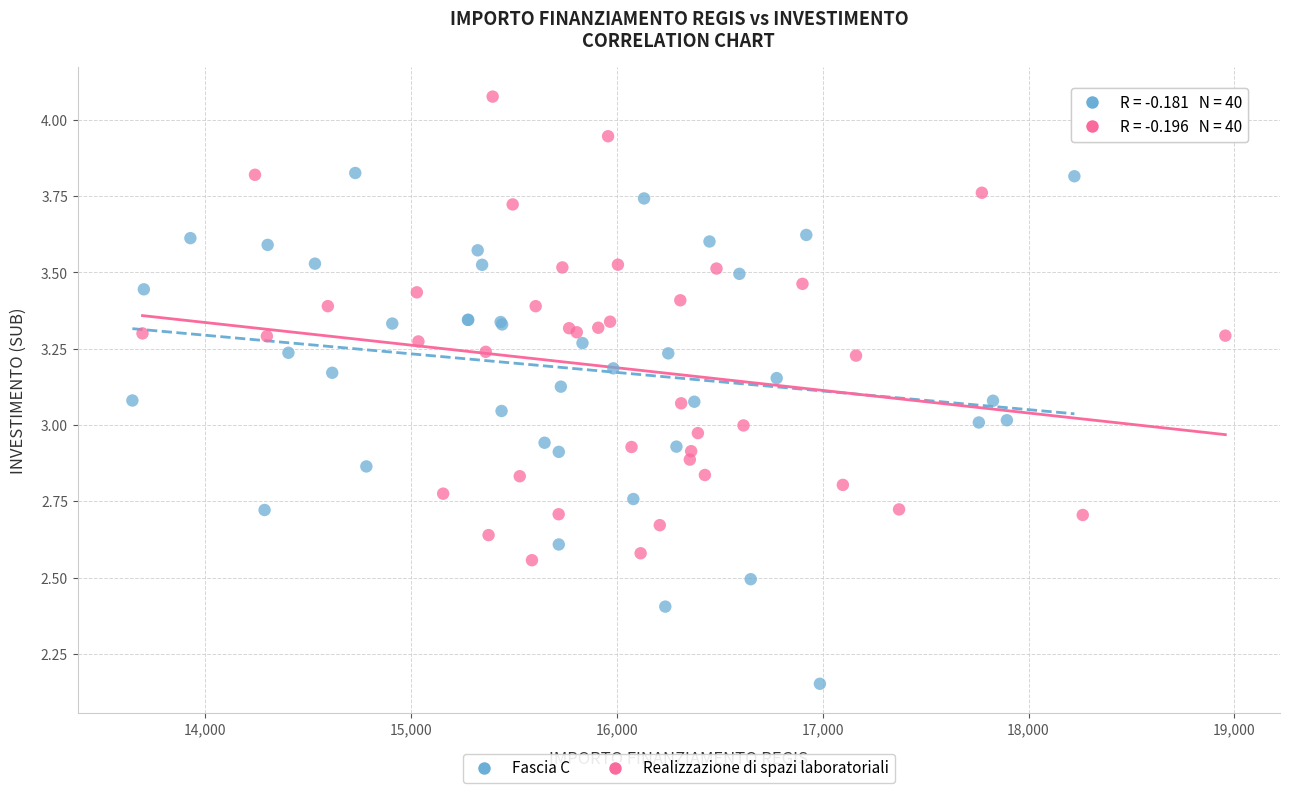

Which series has the widest spread of Y values?

Fascia C